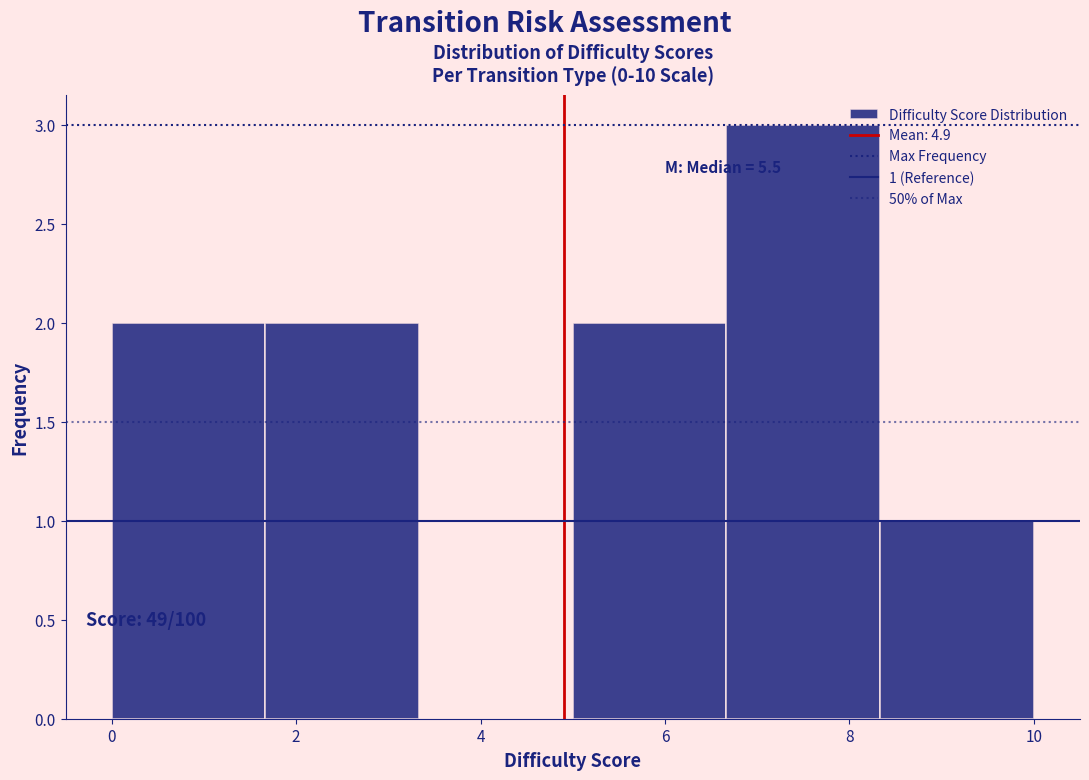

Over which range of the x-axis is the bar tallest?

6.6 to 8.4